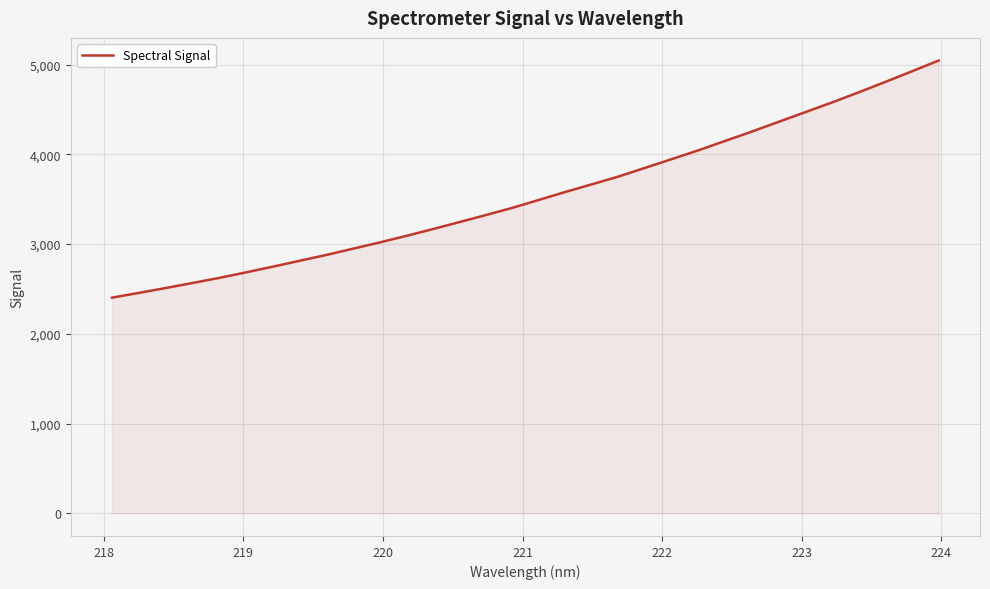

What is the smallest value displayed?

2403.0